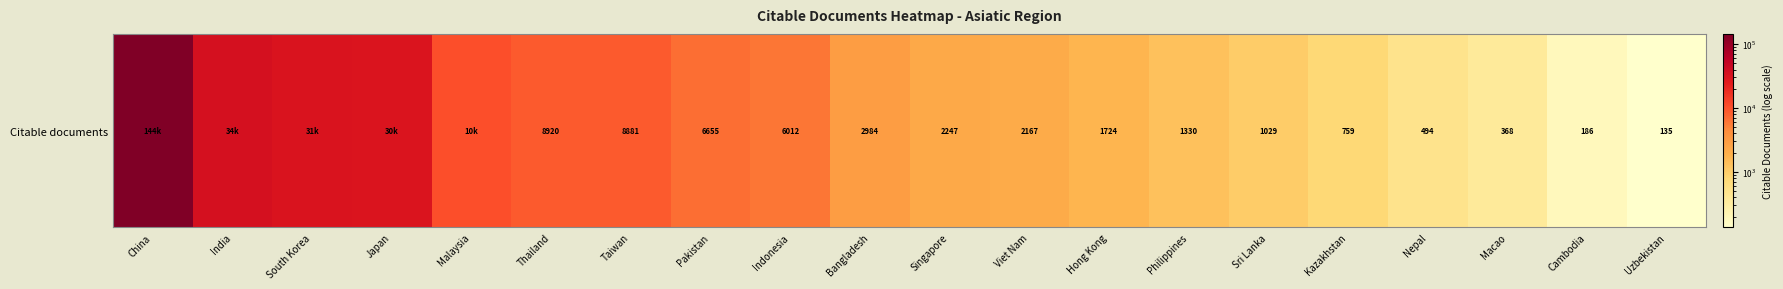

List the labels in order of value, smallest first.

Uzbekistan, Cambodia, Macao, Nepal, Kazakhstan, Sri Lanka, Philippines, Hong Kong, Viet Nam, Singapore, Bangladesh, Indonesia, Pakistan, Taiwan, Thailand, Malaysia, Japan, South Korea, India, China